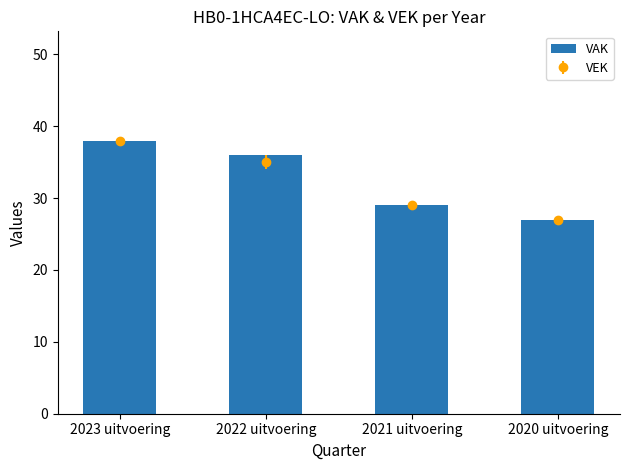

What is the label of the 1st bar from the right?

2020 uitvoering